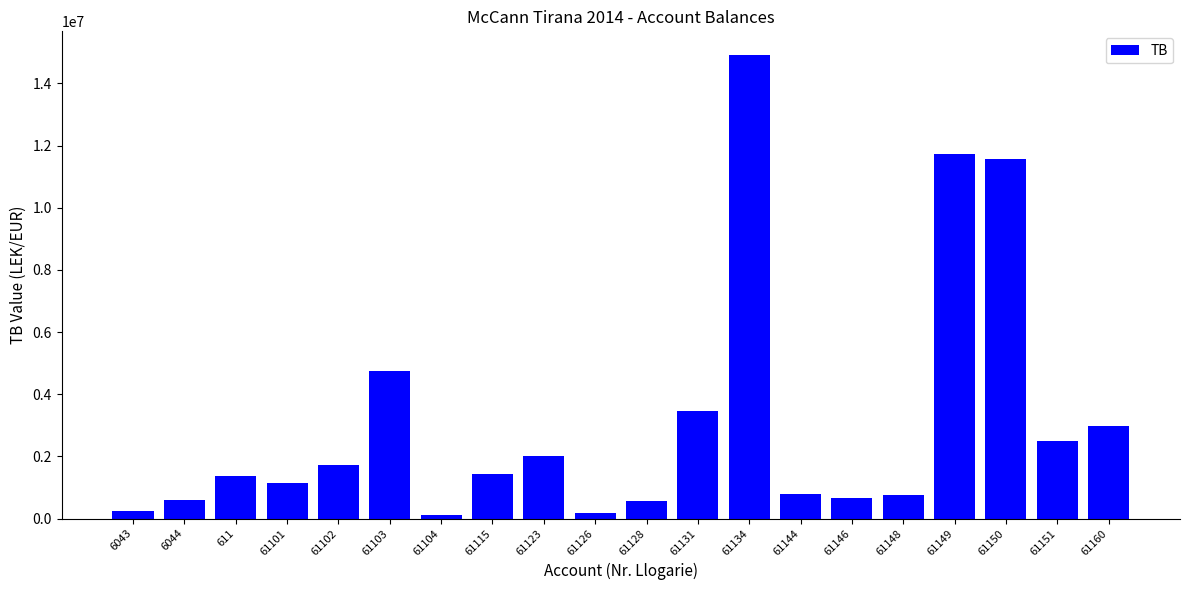

What is the change in value from 61134 to 61144?

-14151516.7